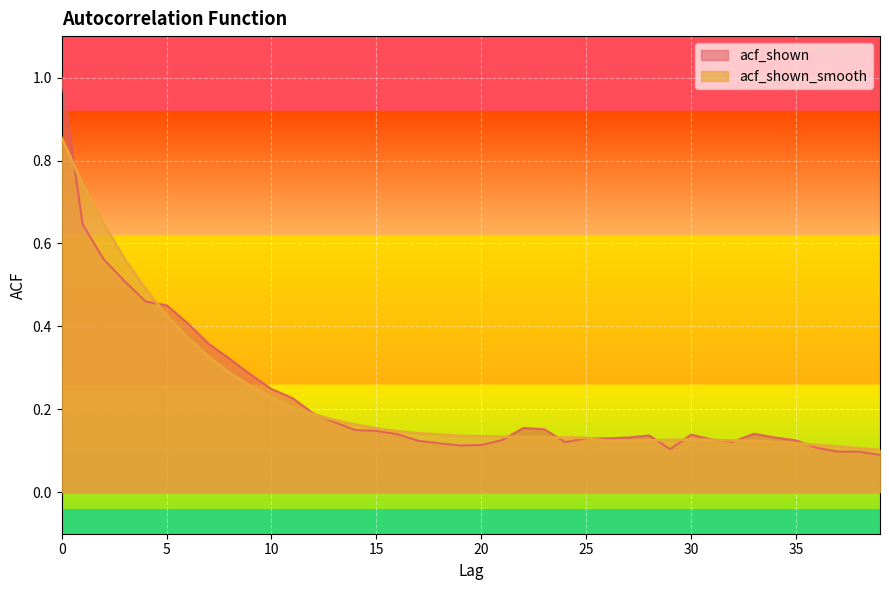

True or false: acf_shown has a value of 0.6 at 1.

True